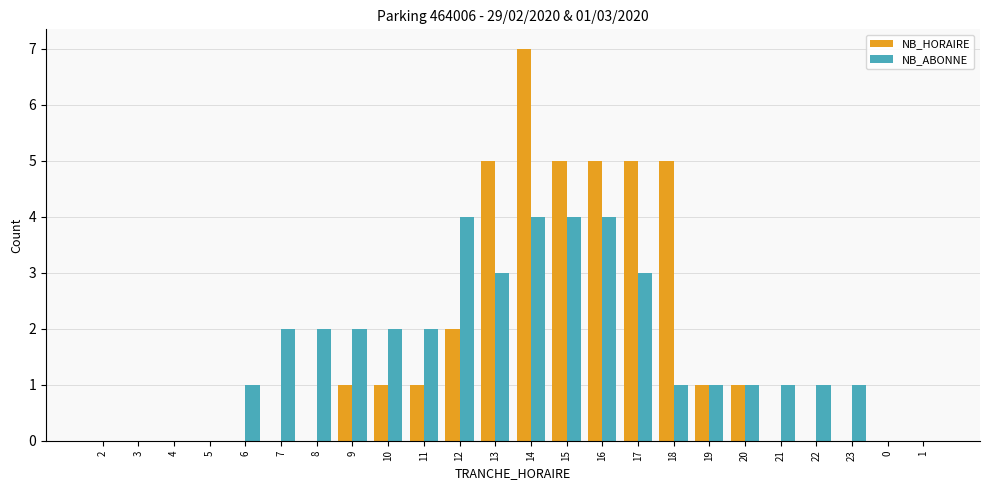

Reading right to left, transcribe all the data shown in this chart.

NB_HORAIRE: 1=0	0=0	23=0	22=0	21=0	20=1	19=1	18=5	17=5	16=5	15=5	14=7	13=5	12=2	11=1	10=1	9=1	8=0	7=0	6=0	5=0	4=0	3=0	2=0
NB_ABONNE: 1=0	0=0	23=1	22=1	21=1	20=1	19=1	18=1	17=3	16=4	15=4	14=4	13=3	12=4	11=2	10=2	9=2	8=2	7=2	6=1	5=0	4=0	3=0	2=0